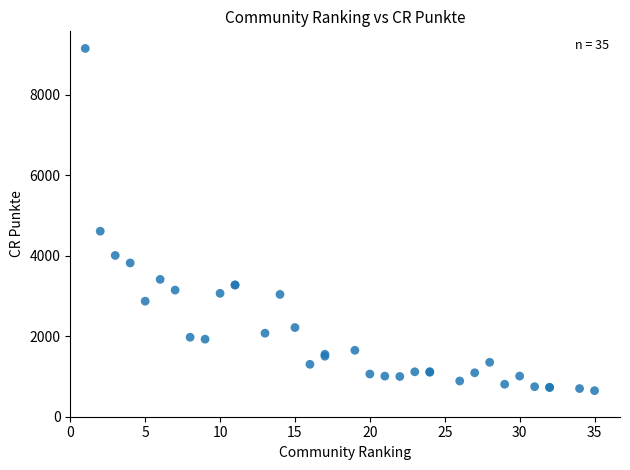

What Y value in the scatter plot is closest to 4900?

4610.5